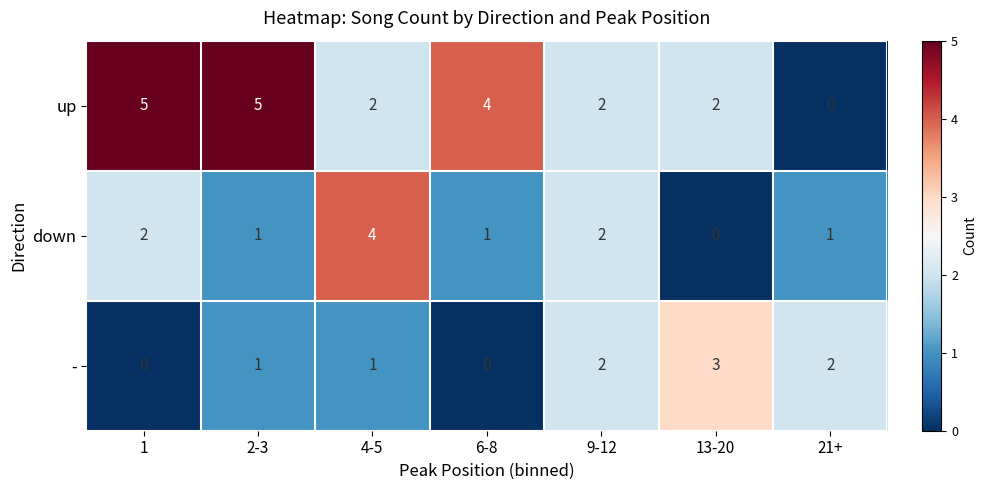

What is the total value across all series at 2-3?

7